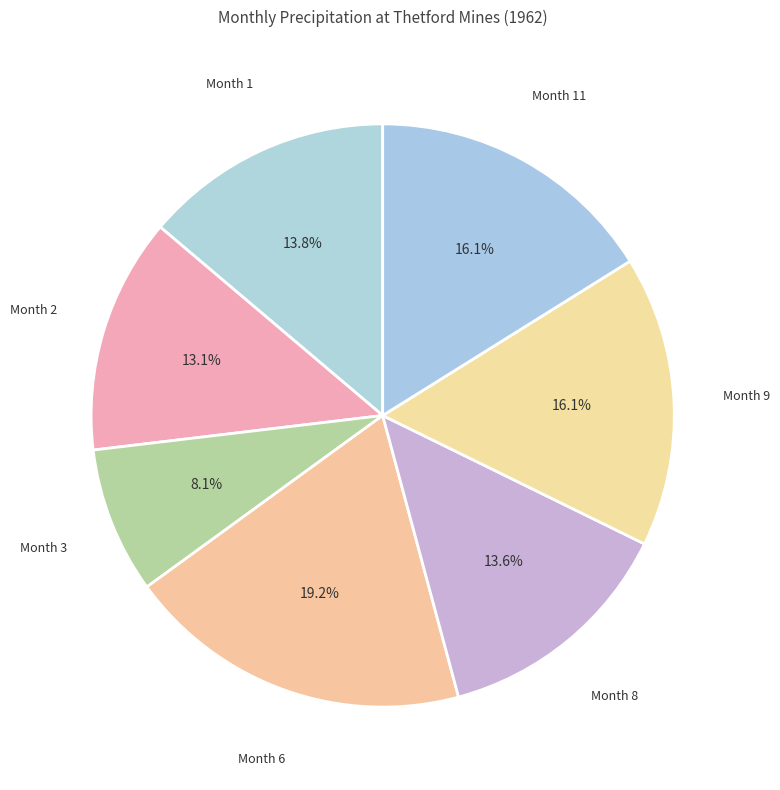

Does any single category account for the majority?

No